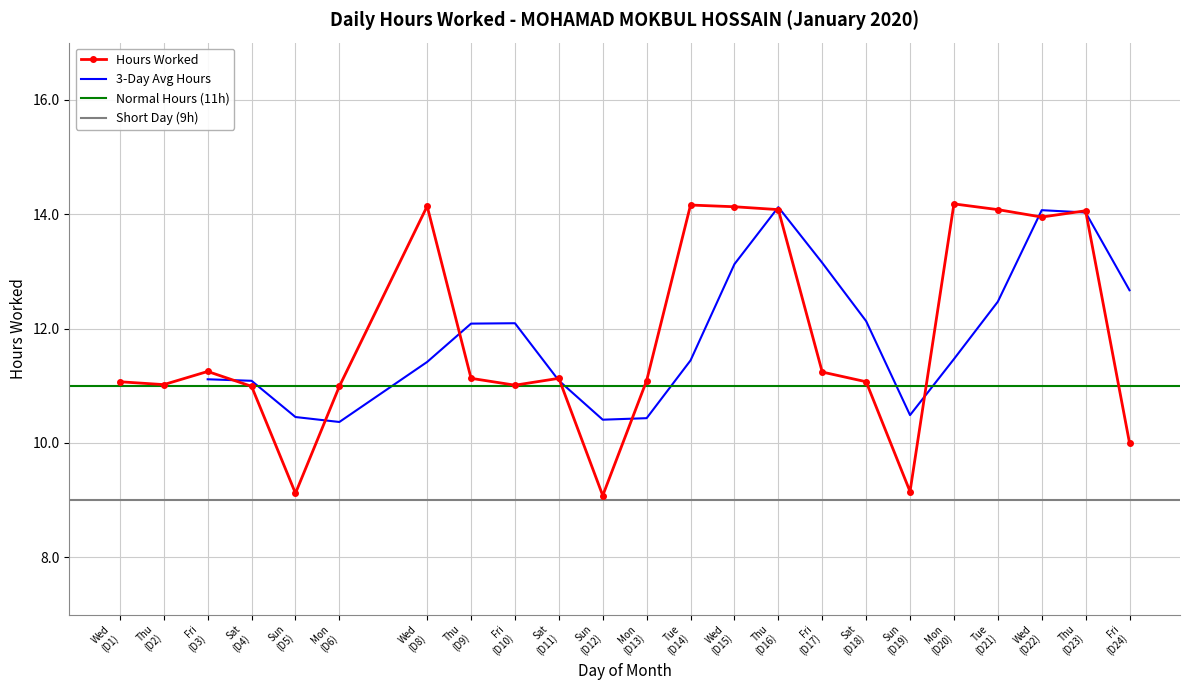

True or false: Hours Worked has more than 2 points higher than both neighbors.

True